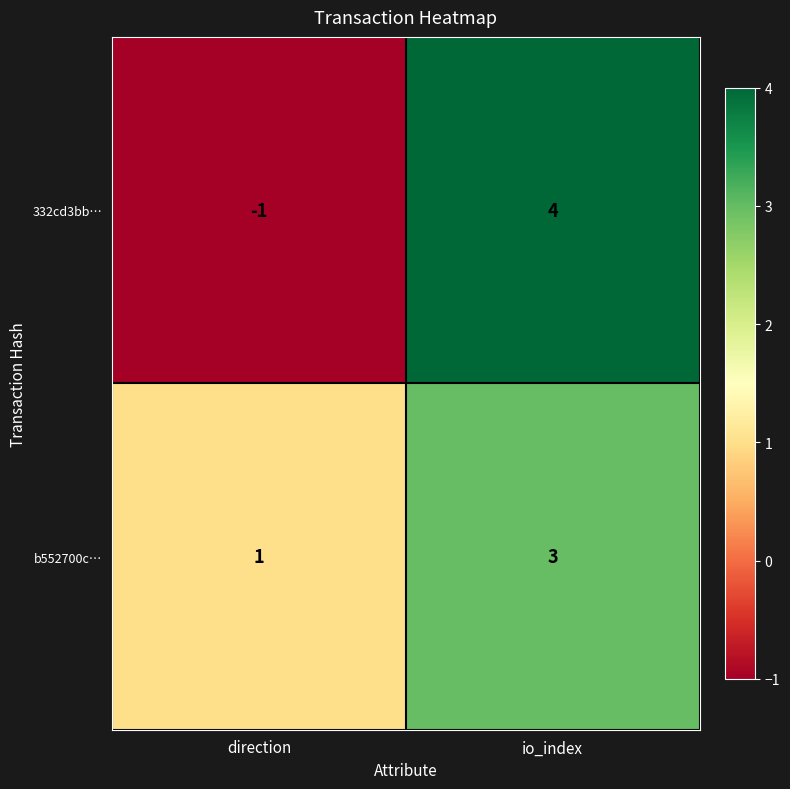

List the series in order of their peak value, lowest first.

b552700c…, 332cd3bb…